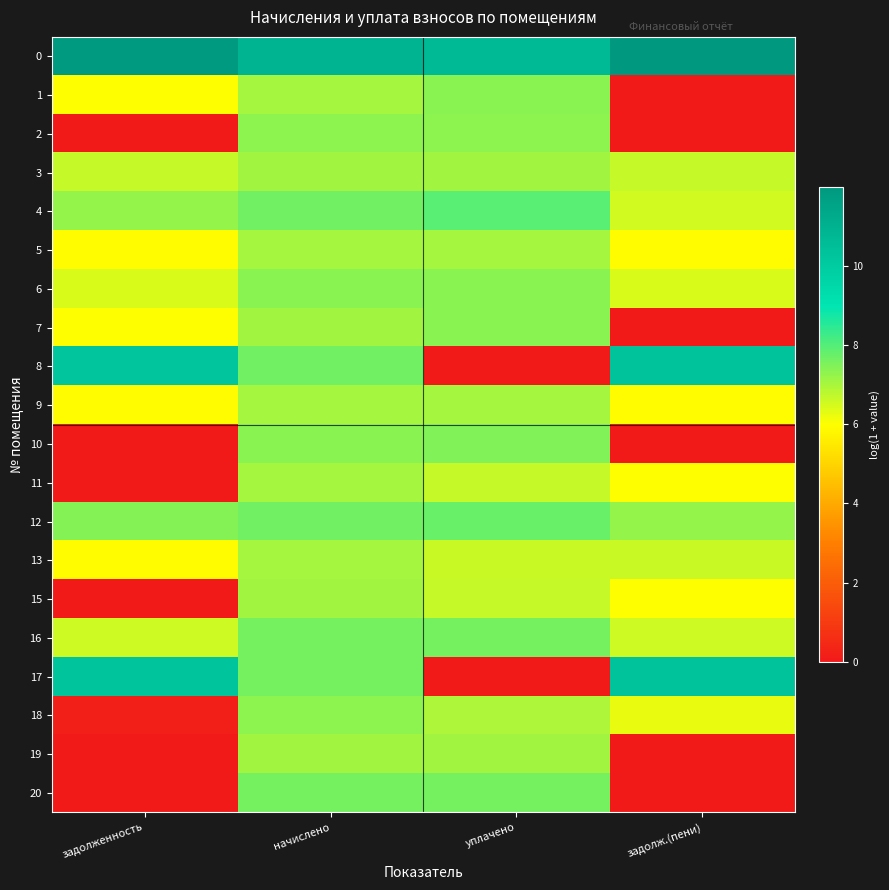

Reading right to left, transcribe all the data shown in this chart.

0: задолж.(пени)=12.0	уплачено=10.7	начислено=10.9	задолженность=11.9
1: задолж.(пени)=0.0	уплачено=7.3	начислено=7.1	задолженность=6.0
2: задолж.(пени)=0.0	уплачено=7.3	начислено=7.3	задолженность=0.0
3: задолж.(пени)=6.7	уплачено=7.1	начислено=7.1	задолженность=6.7
4: задолж.(пени)=6.5	уплачено=7.9	начислено=7.6	задолженность=7.2
5: задолж.(пени)=5.9	уплачено=7.0	начислено=7.0	задолженность=5.9
6: задолж.(пени)=6.4	уплачено=7.4	начислено=7.4	задолженность=6.4
7: задолж.(пени)=0.0	уплачено=7.4	начислено=7.1	задолженность=6.0
8: задолж.(пени)=10.3	уплачено=0.0	начислено=7.6	задолженность=10.2
9: задолж.(пени)=5.9	уплачено=7.0	начислено=7.0	задолженность=5.9
10: задолж.(пени)=0.0	уплачено=7.4	начислено=7.4	задолженность=0.0
11: задолж.(пени)=6.0	уплачено=6.7	начислено=7.1	задолженность=0.0
12: задолж.(пени)=7.2	уплачено=7.8	начислено=7.6	задолженность=7.4
13: задолж.(пени)=6.6	уплачено=6.6	начислено=7.0	задолженность=5.9
15: задолж.(пени)=6.0	уплачено=6.7	начислено=7.1	задолженность=0.0
16: задолж.(пени)=6.6	уплачено=7.6	начислено=7.6	задолженность=6.6
17: задолж.(пени)=10.3	уплачено=0.0	начислено=7.6	задолженность=10.2
18: задолж.(пени)=6.2	уплачено=6.9	начислено=7.3	задолженность=0.1
19: задолж.(пени)=0.0	уплачено=7.1	начислено=7.1	задолженность=0.0
20: задолж.(пени)=0.0	уплачено=7.6	начислено=7.6	задолженность=0.0